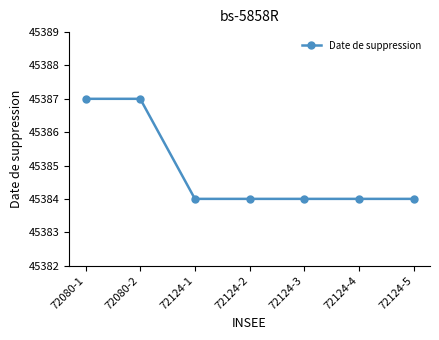

True or false: the data shows 30042 at 72124-2.

False